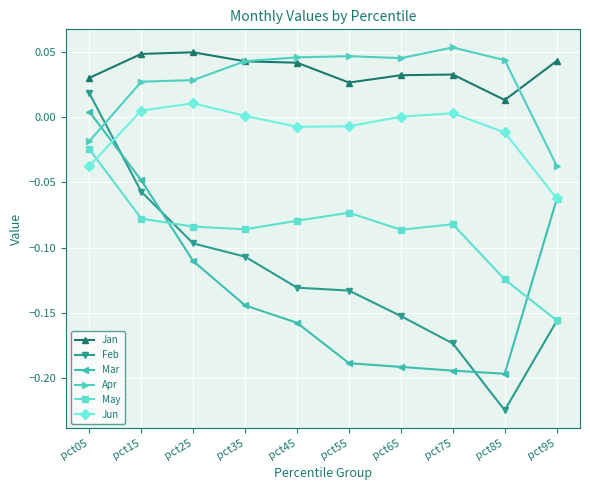

The Jan series shows 0.0 at pct85. True or false?

True